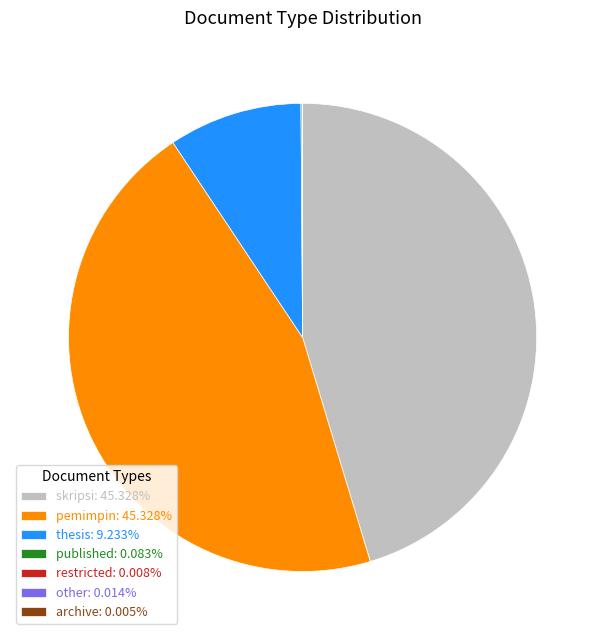

Is there any slice that represents more than half of the pie?

No